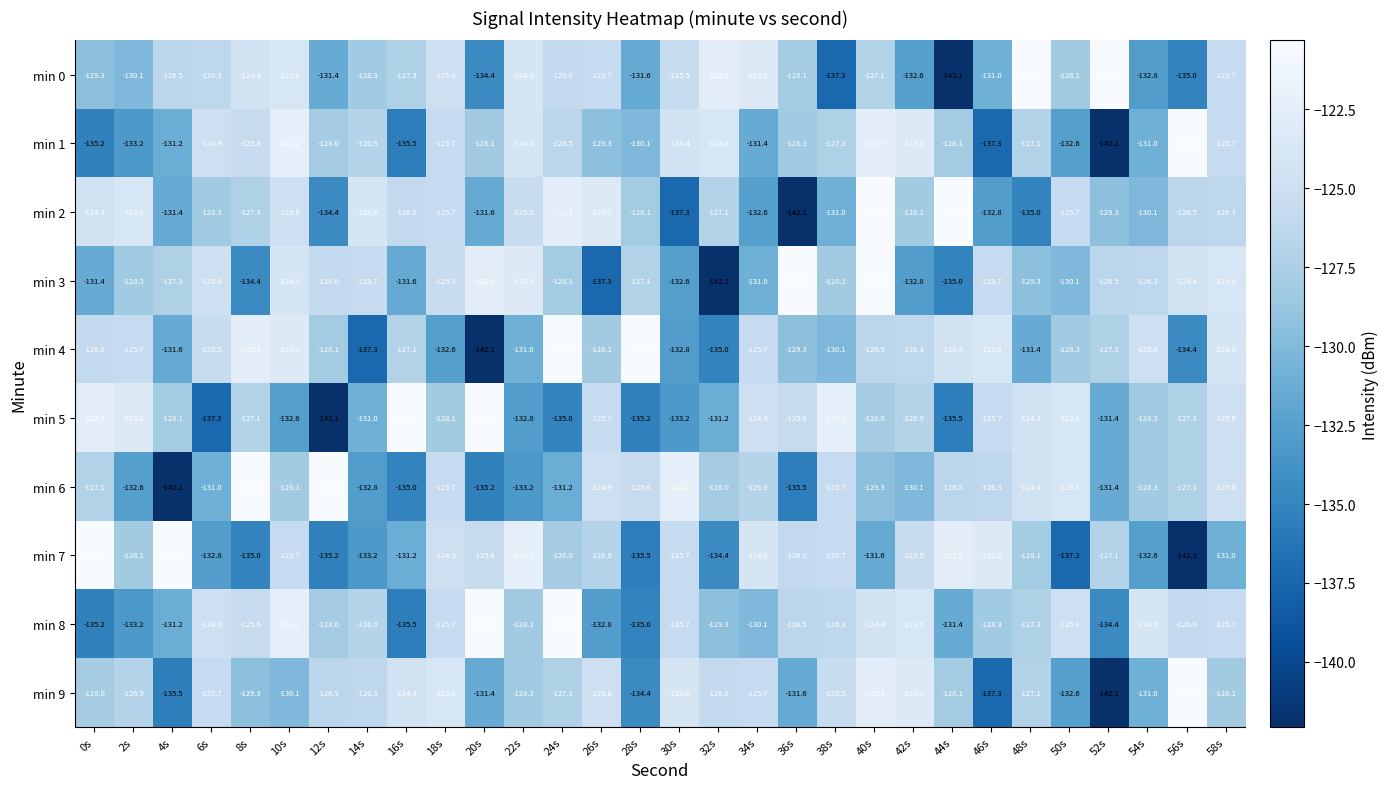

Between 30s and 54s, which series saw the biggest shift?

min 4